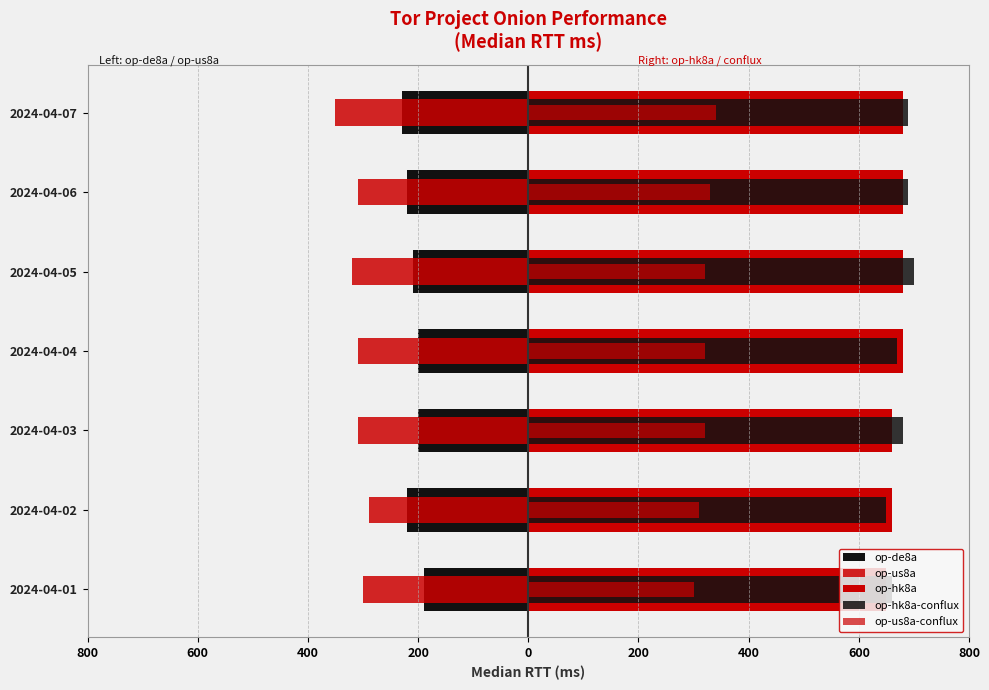

How many op-us8a-conflux values are between 310 and 330?

5